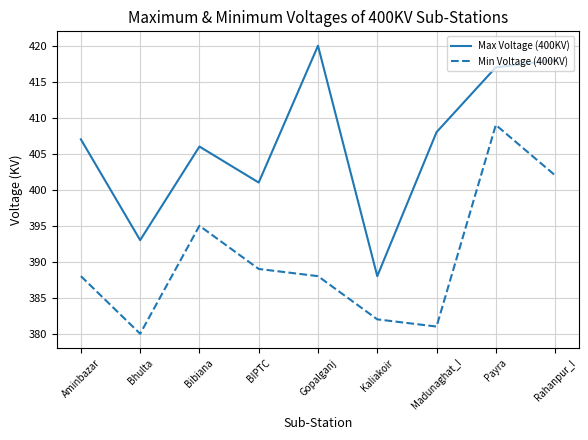

At which label does Min Voltage (400KV) reach its peak?

Payra